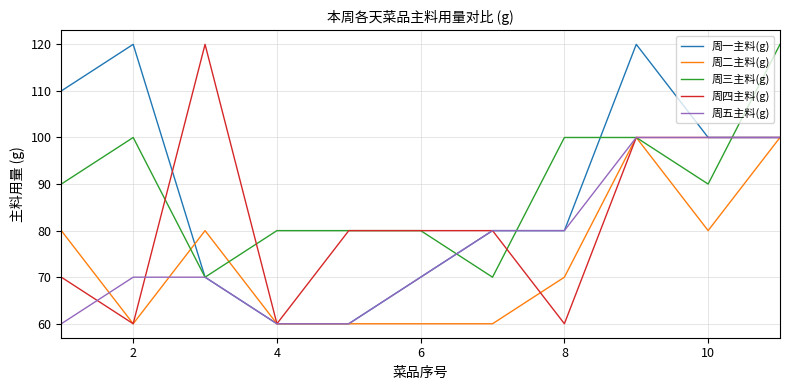

What is the lowest value of the 周一主料(g) series?

60